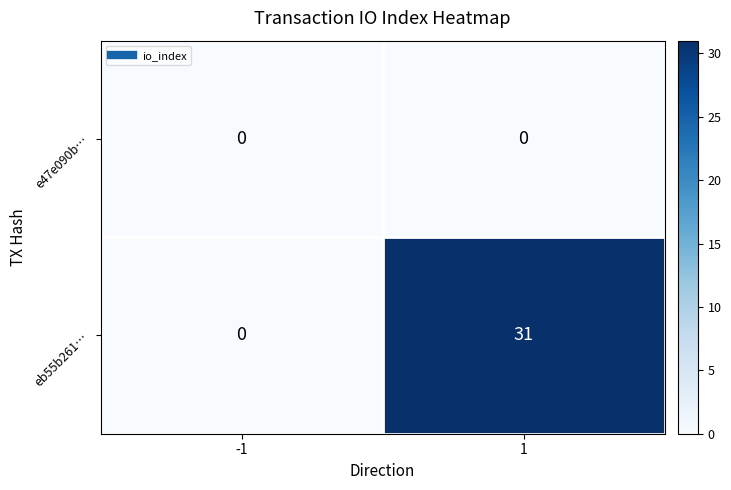

Which series has the widest spread of values?

eb55b261…